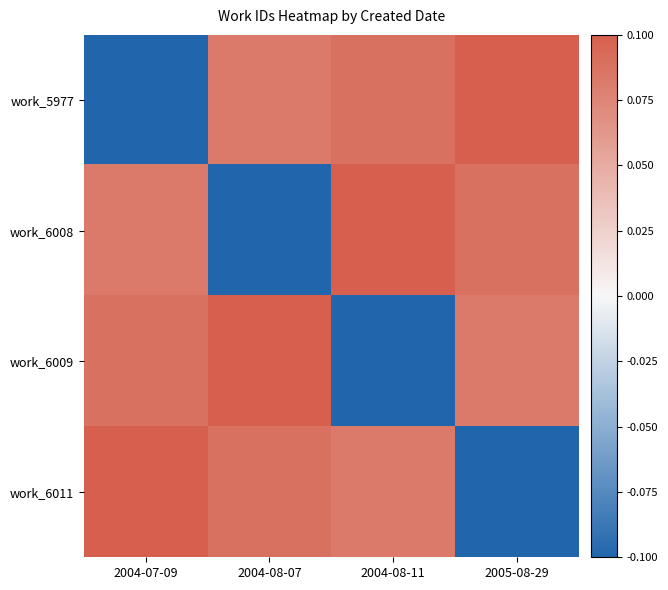

Reading left to right, transcribe all the data shown in this chart.

work_5977: 2004-07-09=-0.1	2004-08-07=0.1	2004-08-11=0.1	2005-08-29=0.1
work_6008: 2004-07-09=0.1	2004-08-07=-0.1	2004-08-11=0.1	2005-08-29=0.1
work_6009: 2004-07-09=0.1	2004-08-07=0.1	2004-08-11=-0.1	2005-08-29=0.1
work_6011: 2004-07-09=0.1	2004-08-07=0.1	2004-08-11=0.1	2005-08-29=-0.1